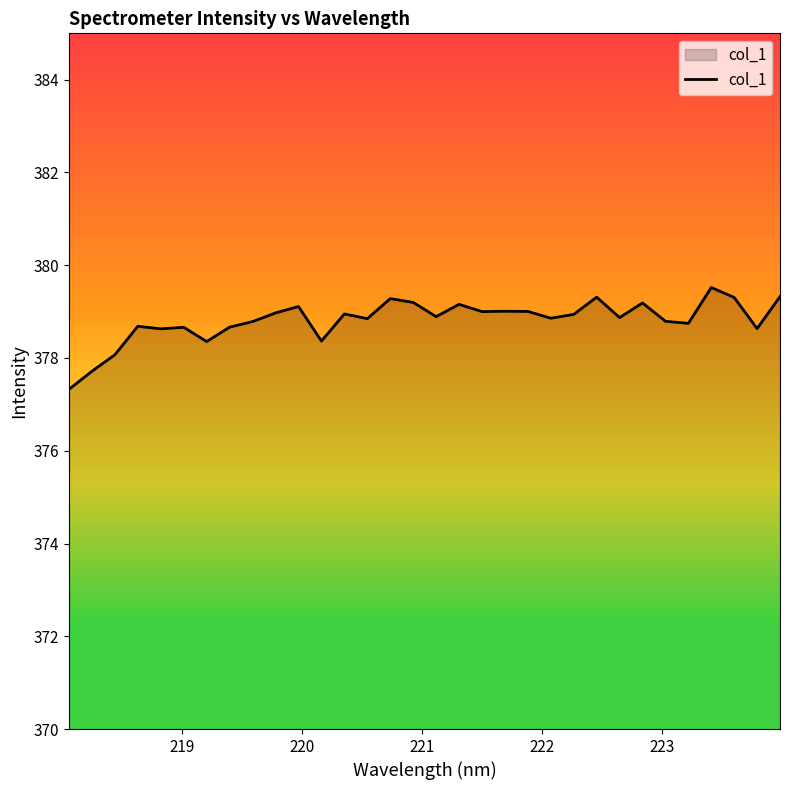

What is the difference between the maximum and minimum values?

2.2